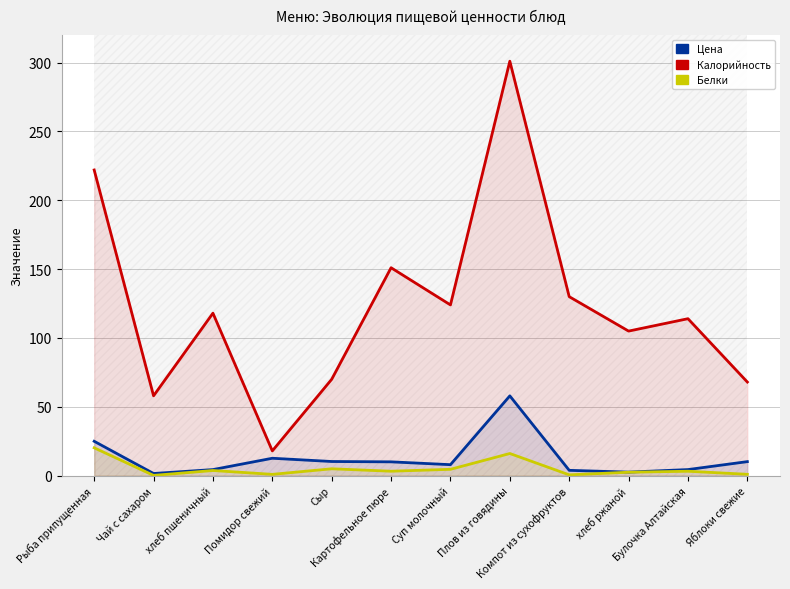

Between Яблоки свежие and Чай с сахаром, which is larger?

Яблоки свежие